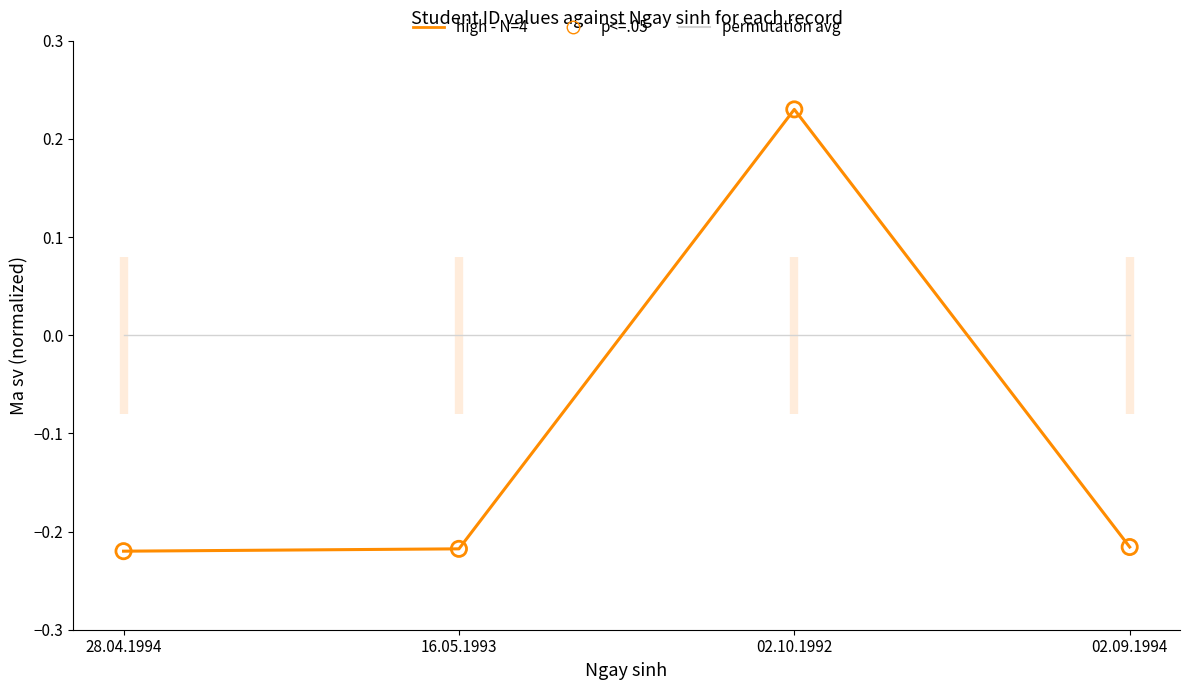

Which series reaches the maximum Y coordinate?

high - N=4